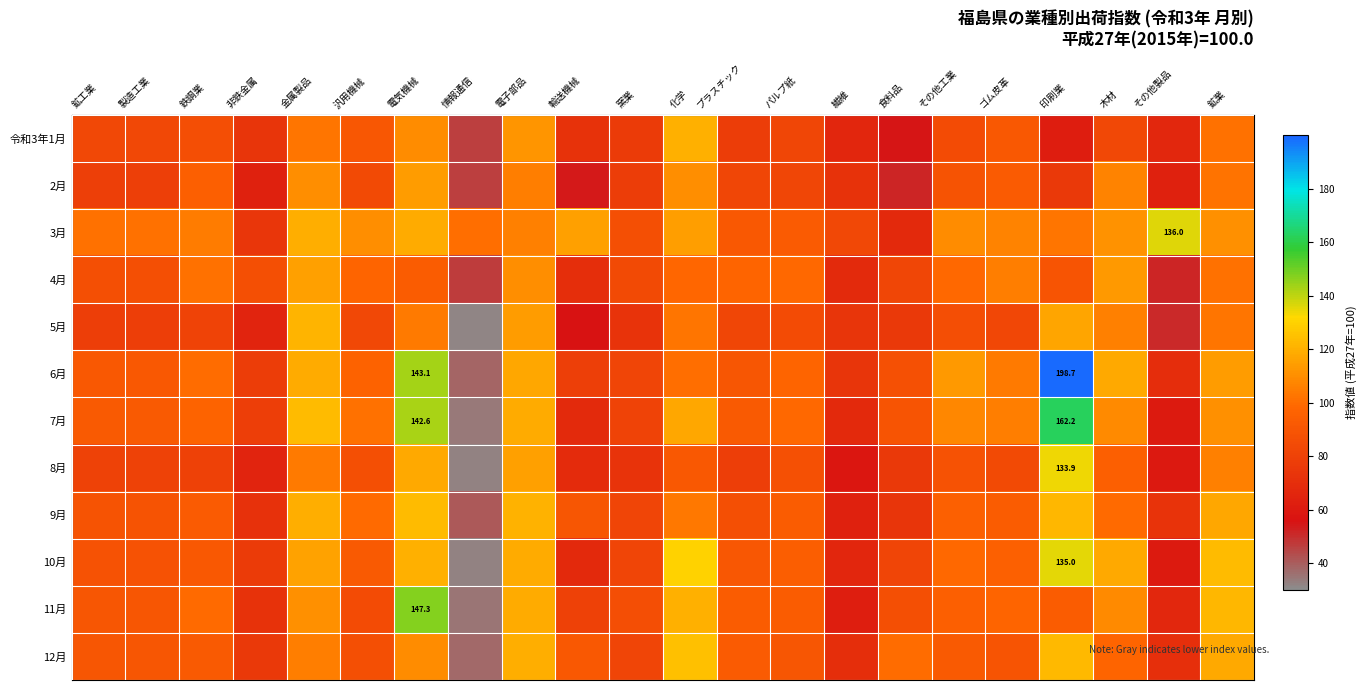

What is the difference between the 8月 values at 印刷業 and その他製品?

74.6